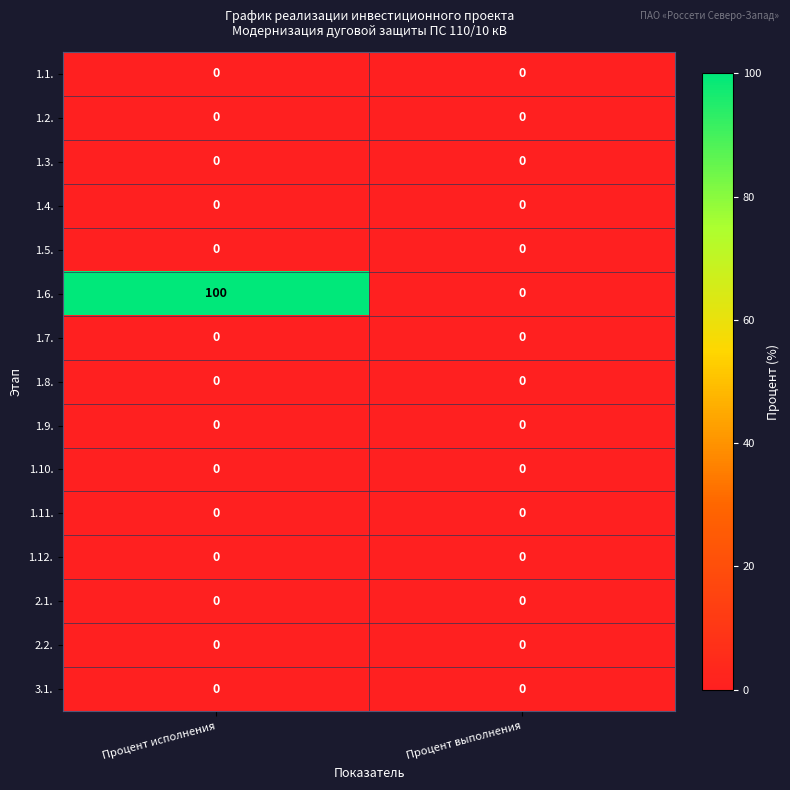

What is the total value across all series at Процент исполнения?

100